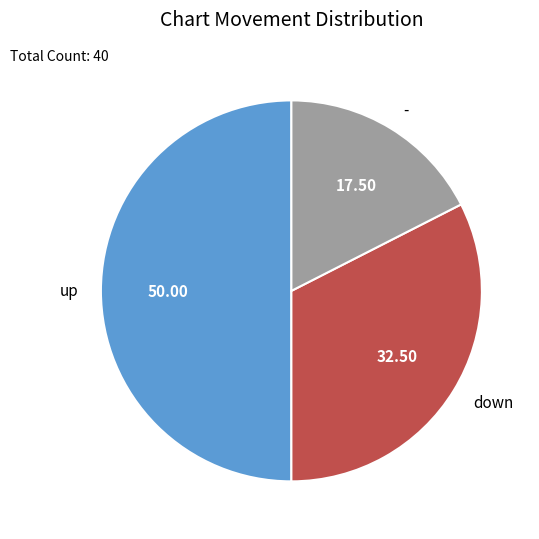

Does - represent more than half of the total?

No